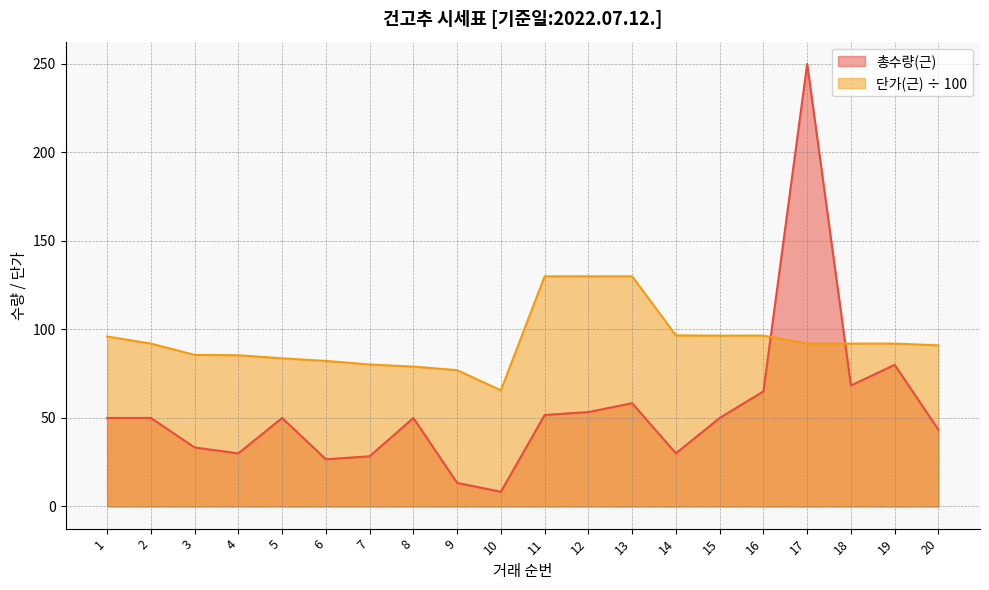

The 총수량(근) series shows 13.0 at 4. True or false?

False